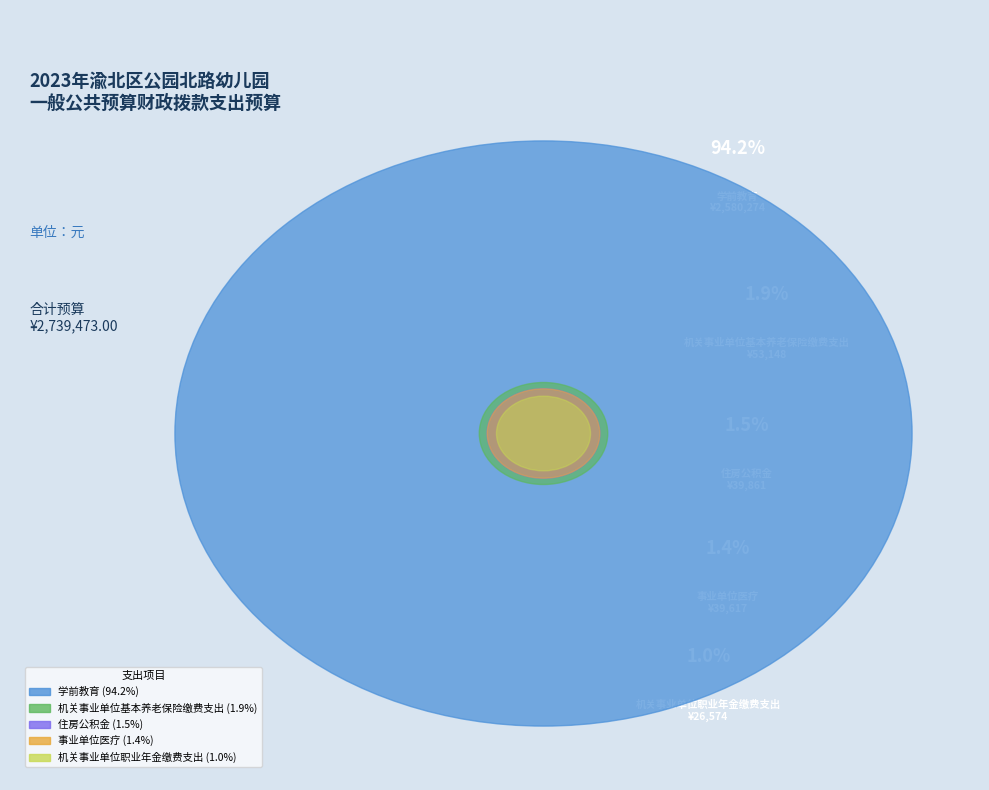

Which category has the biggest portion of the pie?

学前教育